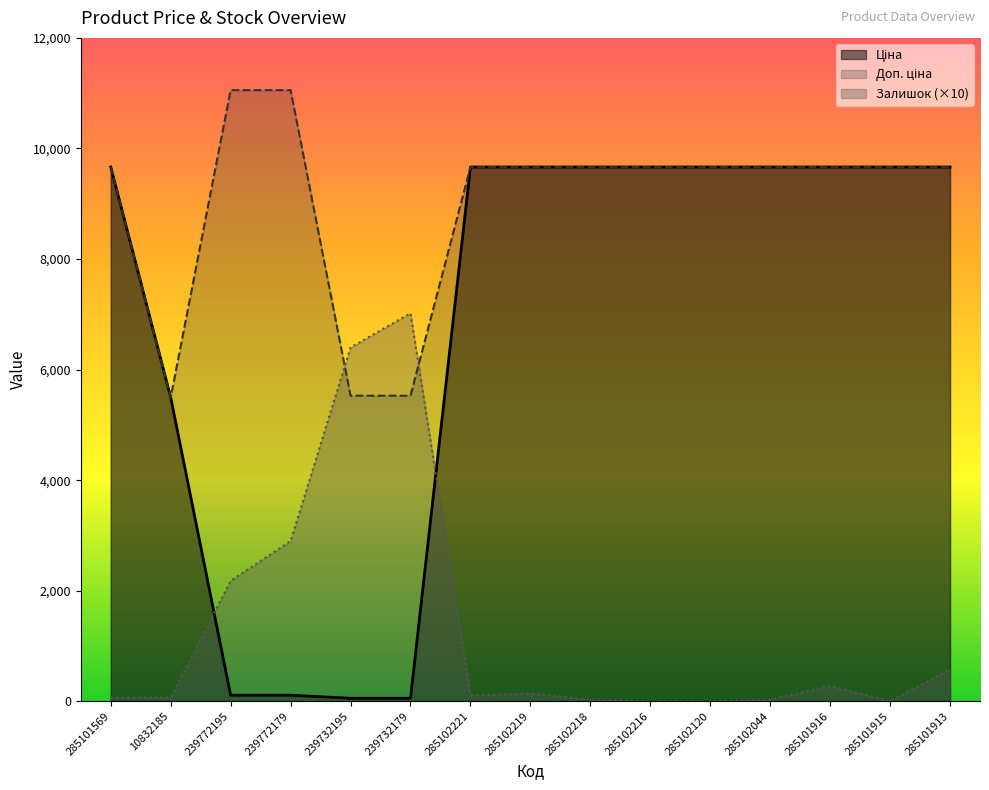

Does the chart display data point markers on the line(s)?

No